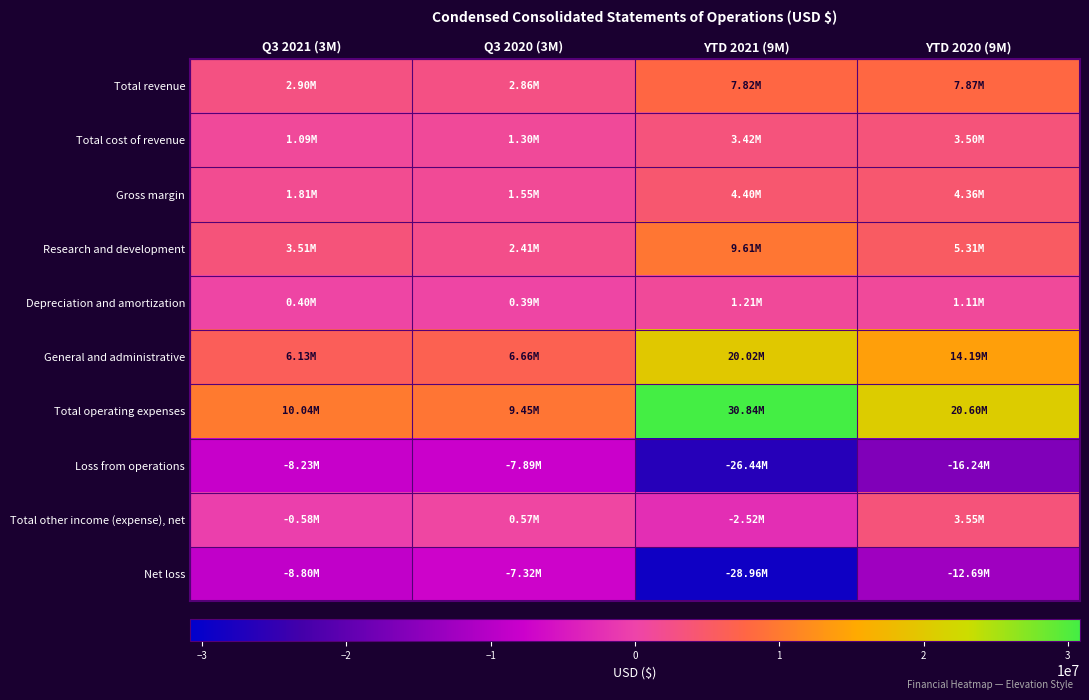

List the series in order of their peak value, highest first.

Total operating expenses, General and administrative, Research and development, Total revenue, Gross margin, Total other income (expense), net, Total cost of revenue, Depreciation and amortization, Net loss, Loss from operations